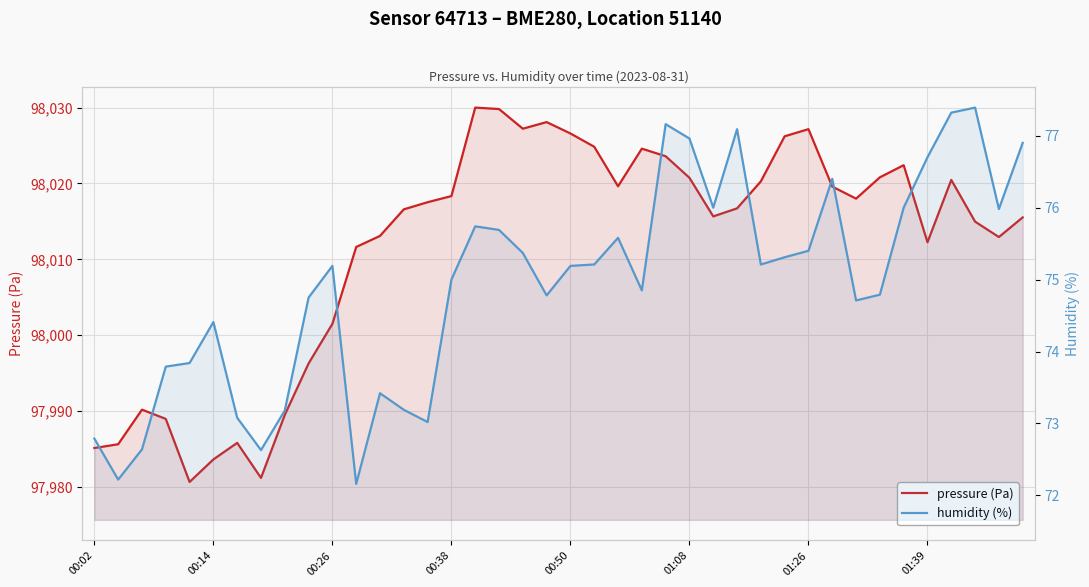

What is the difference between the maximum and minimum values in the humidity (%) series?

5.2